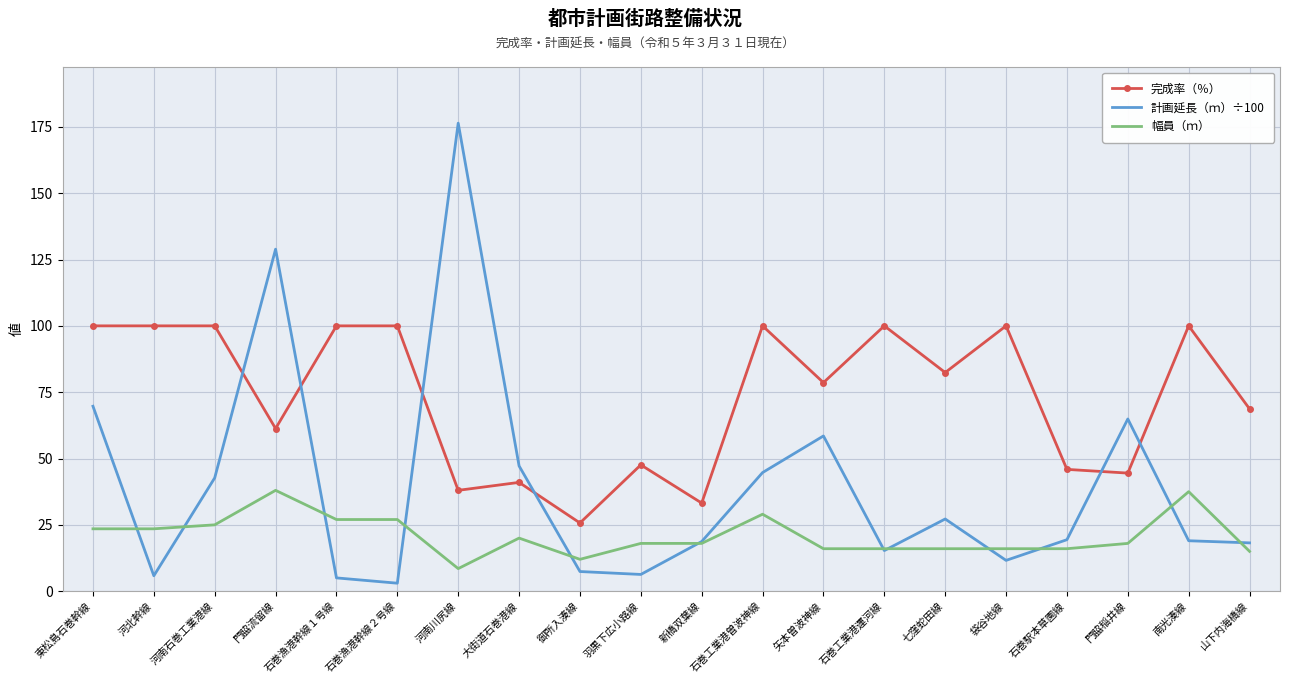

Where is the first local minimum for 計画延長（ｍ）÷100?

河北幹線